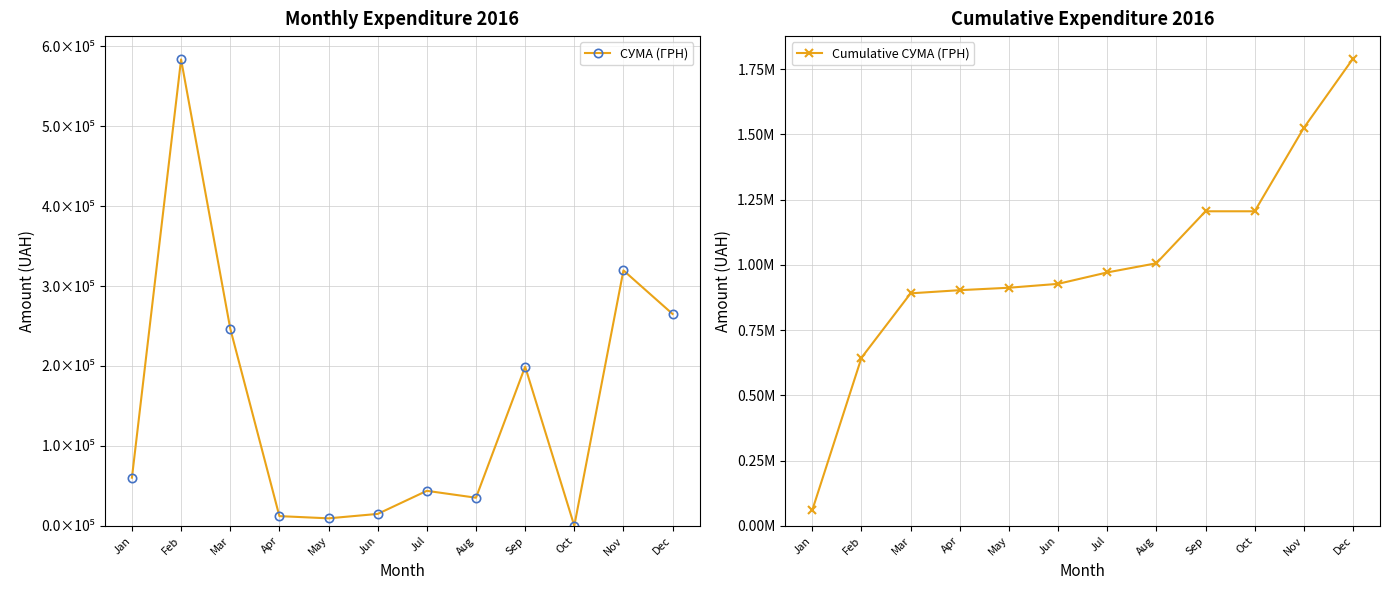

How many values in the Cumulative СУМА (ГРН) series are below 970707?

6